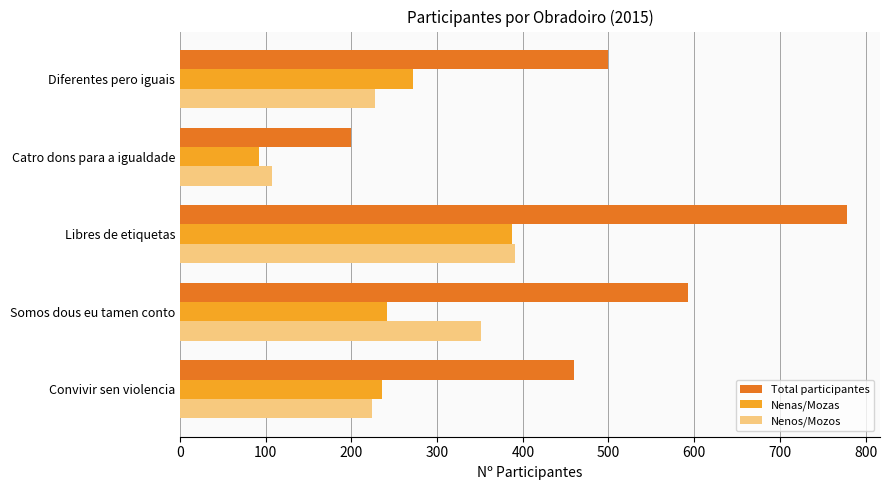

The value of Total participantes at Somos dous eu tamen conto is 333. True or false?

False